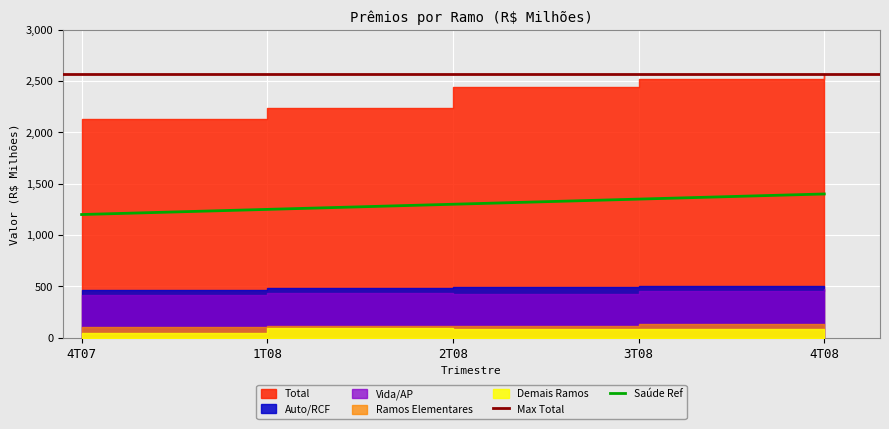

True or false: Vida/AP and Total intersect in this chart.

False